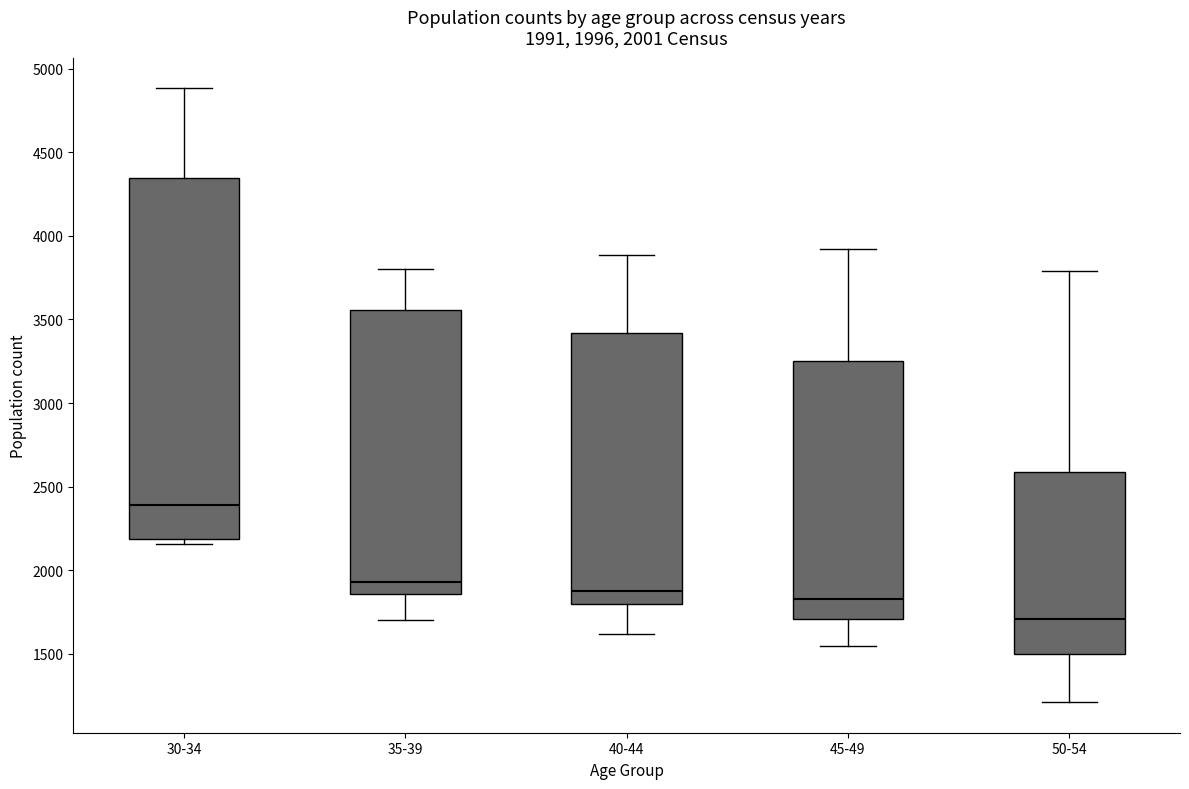

Which box's median line is the highest?

30-34